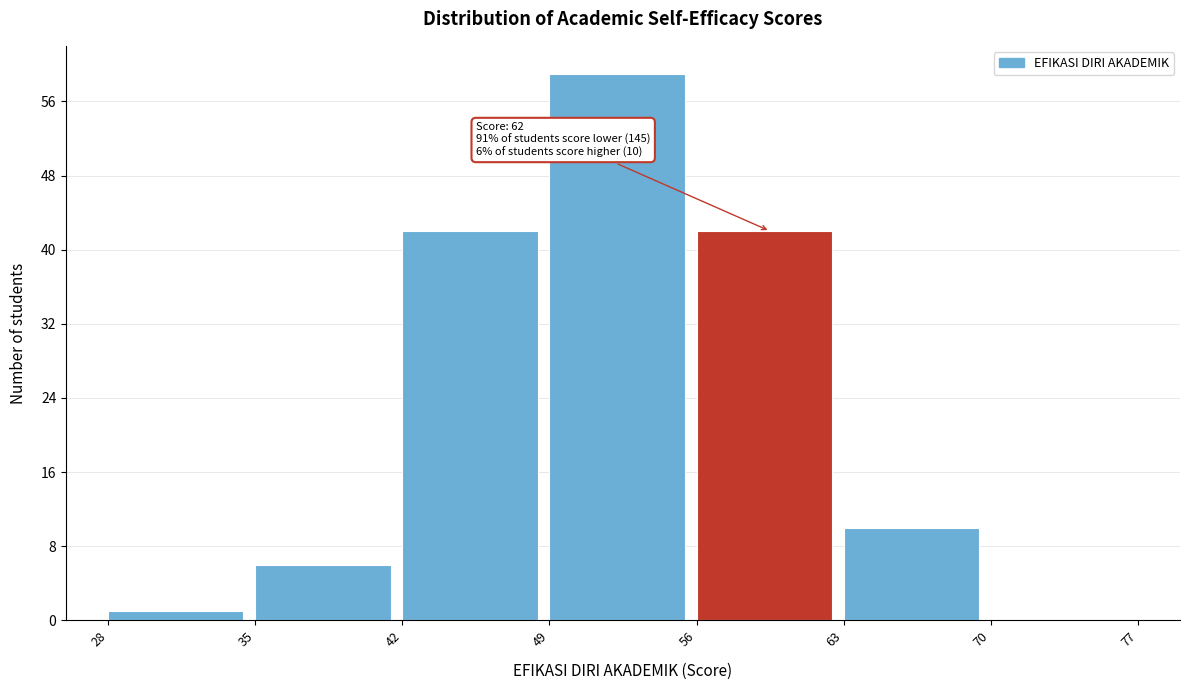

Over which range of the x-axis is the bar tallest?

49 to 56